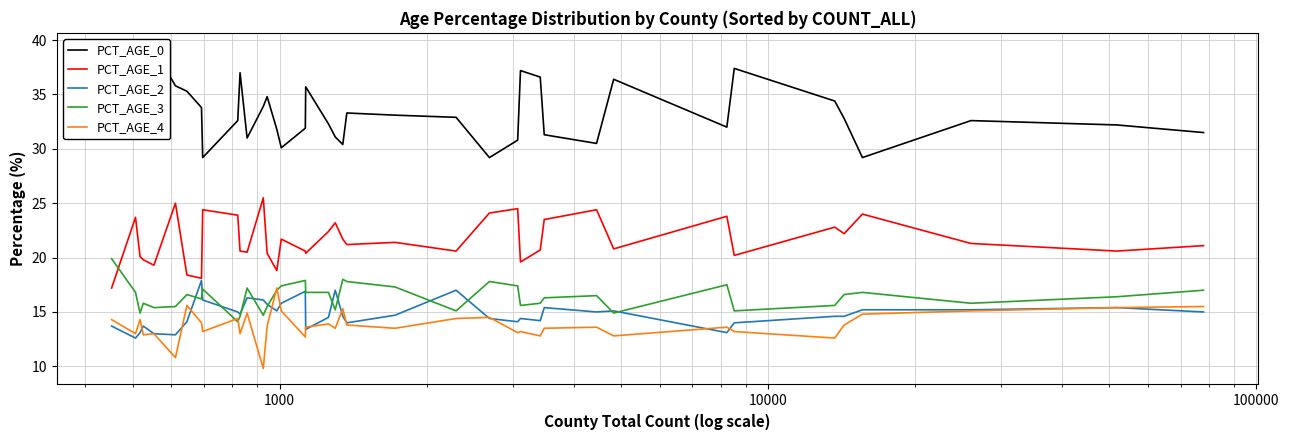

Reading left to right, extract all data points from this chart.

PCT_AGE_0: 34.9	33.9	37.6	37.8	39.2	35.8	35.3	33.8	29.2	32.6	37.0	31.0	33.9	34.8	31.8	30.1	31.9	35.7	32.3	31.1	30.4	33.3	33.1	32.9	29.2	30.8	37.2	36.6	31.3	30.5	36.4	32.0	37.4	34.4	32.8	29.2	32.6	32.2	31.5
PCT_AGE_1: 17.2	23.7	20.1	19.8	19.3	25.0	18.4	18.1	24.4	23.9	20.6	20.5	25.5	20.4	18.8	21.7	20.6	20.4	22.4	23.2	21.7	21.2	21.4	20.6	24.1	24.5	19.6	20.7	23.5	24.4	20.8	23.8	20.2	22.8	22.2	24.0	21.3	20.6	21.1
PCT_AGE_2: 13.7	12.6	13.1	13.7	13.0	12.9	14.1	17.9	16.1	15.0	14.8	16.3	16.1	15.7	15.1	15.8	16.9	13.4	14.5	17.0	14.6	14.0	14.7	17.0	14.4	14.1	14.4	14.2	15.4	15.0	15.1	13.1	14.0	14.6	14.6	15.2	15.2	15.4	15.0
PCT_AGE_3: 19.9	16.8	14.9	15.8	15.4	15.5	16.6	16.2	17.1	14.1	14.6	17.2	14.7	15.5	17.0	17.4	17.9	16.8	16.8	15.2	18.0	17.8	17.3	15.1	17.8	17.4	15.6	15.8	16.3	16.5	14.9	17.5	15.1	15.6	16.6	16.8	15.8	16.4	17.0
PCT_AGE_4: 14.3	13.0	14.3	12.9	13.0	10.8	15.6	14.0	13.2	14.4	13.0	14.9	9.8	13.7	17.2	15.1	12.7	13.6	13.9	13.5	15.3	13.8	13.5	14.4	14.5	13.1	13.2	12.8	13.5	13.6	12.8	13.6	13.2	12.6	13.8	14.8	15.1	15.4	15.5